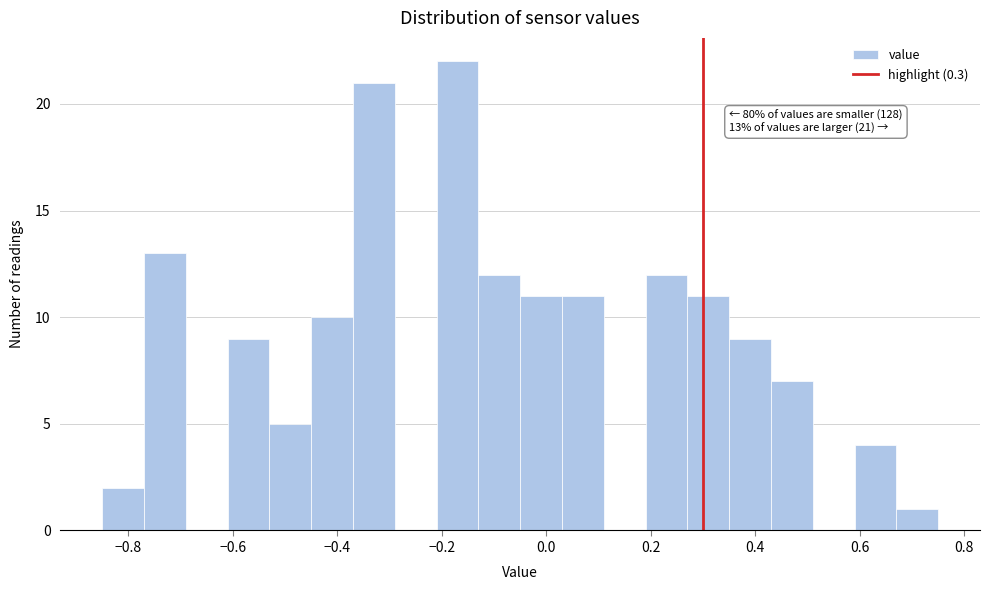

Which range on the x-axis has the tallest bar?

-0.21 to -0.13